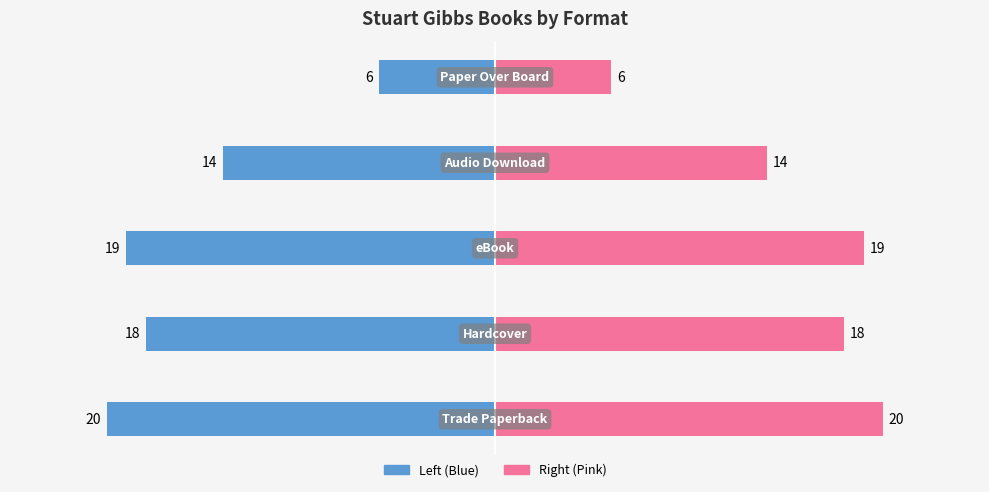

How many groups of bars are there?

5